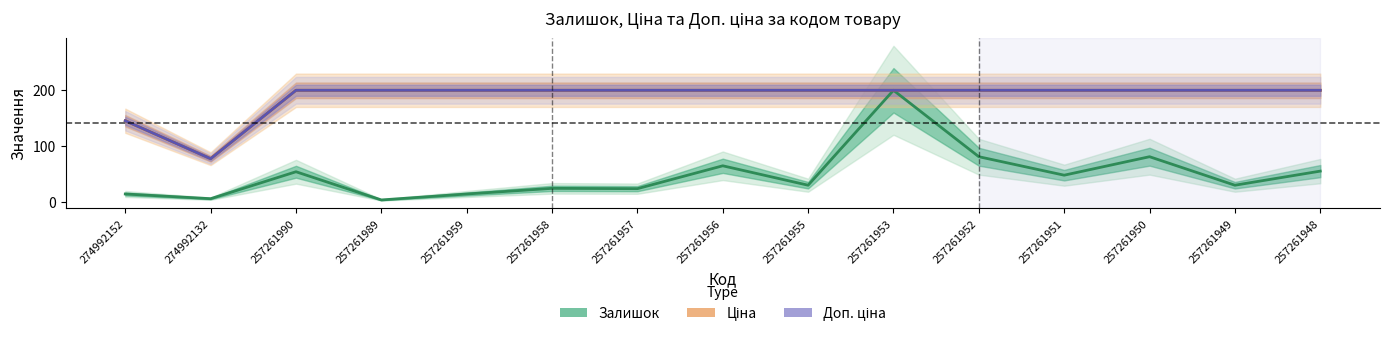

Which series has the largest total across all categories?

Ціна